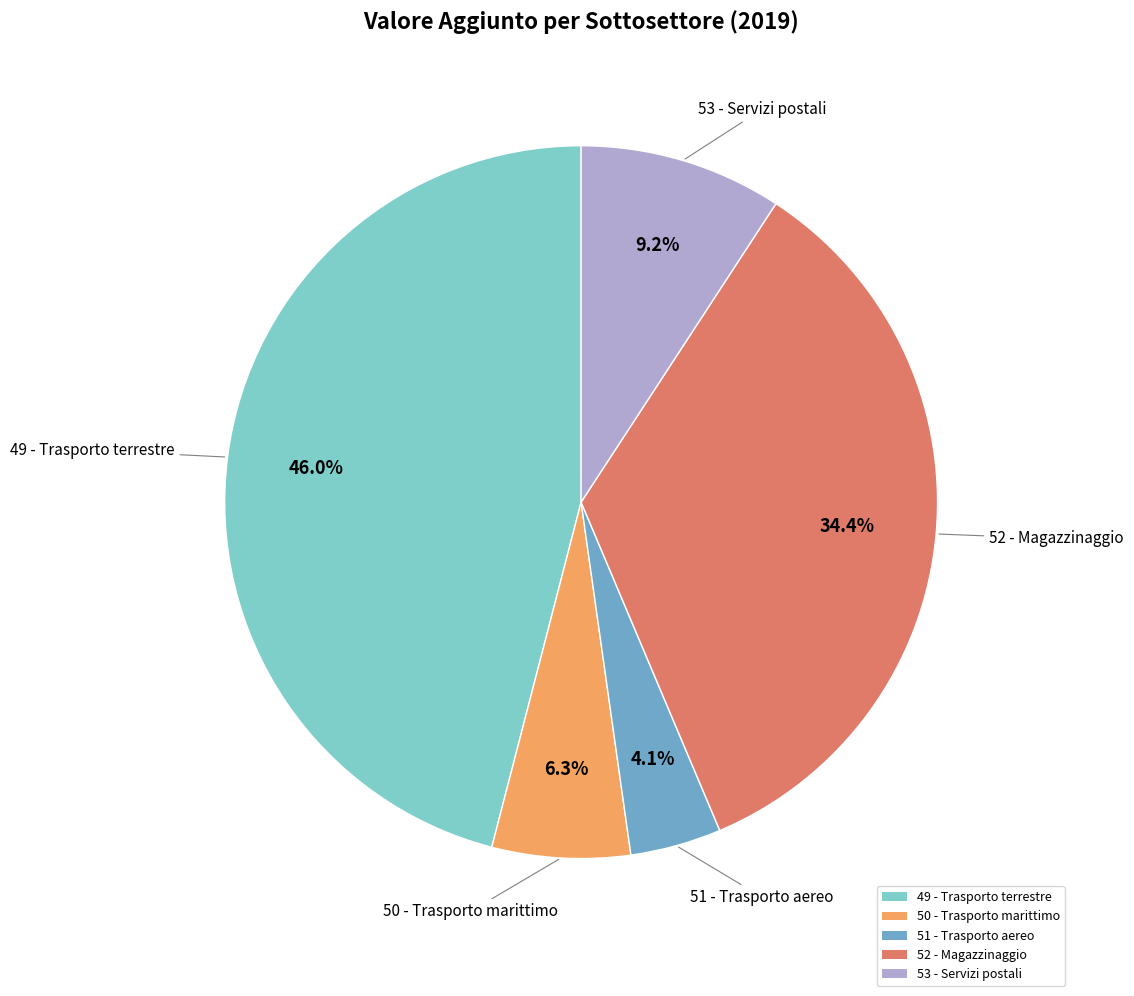

Is the sum of 51 - Trasporto aereo and 53 - Servizi postali greater than half?

No